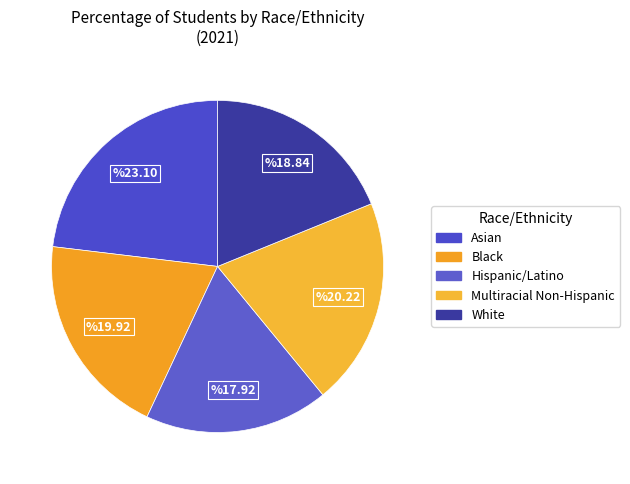

Count the number of slices in the pie.

5